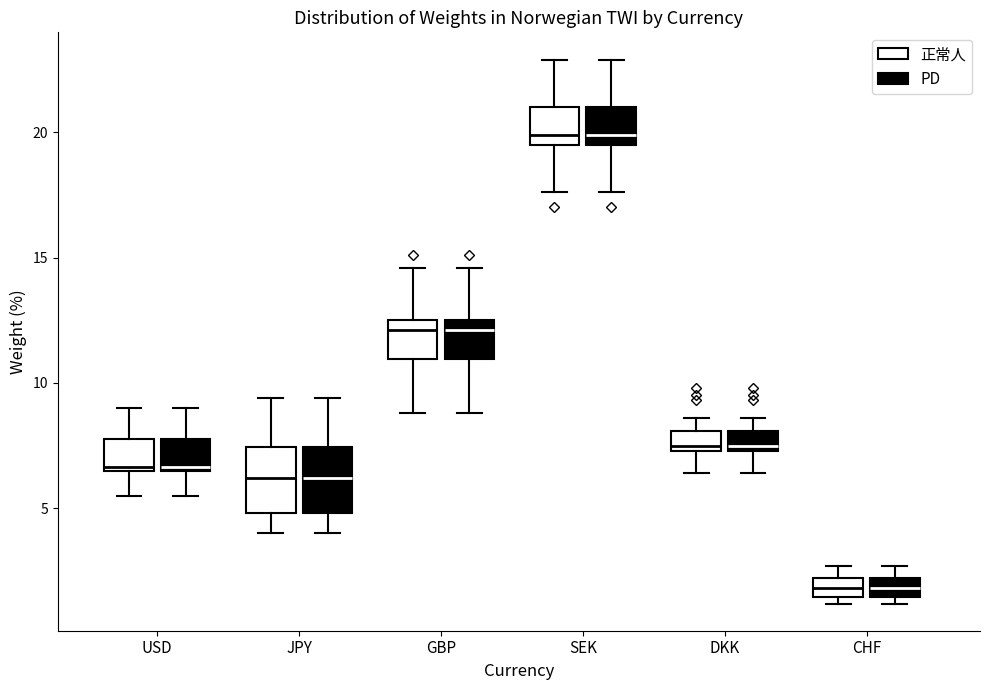

Where is the upper edge of the box for USD (PD) on the y-axis? The values are not printed on the chart, so give them approximately, as read against the axis.

8.0